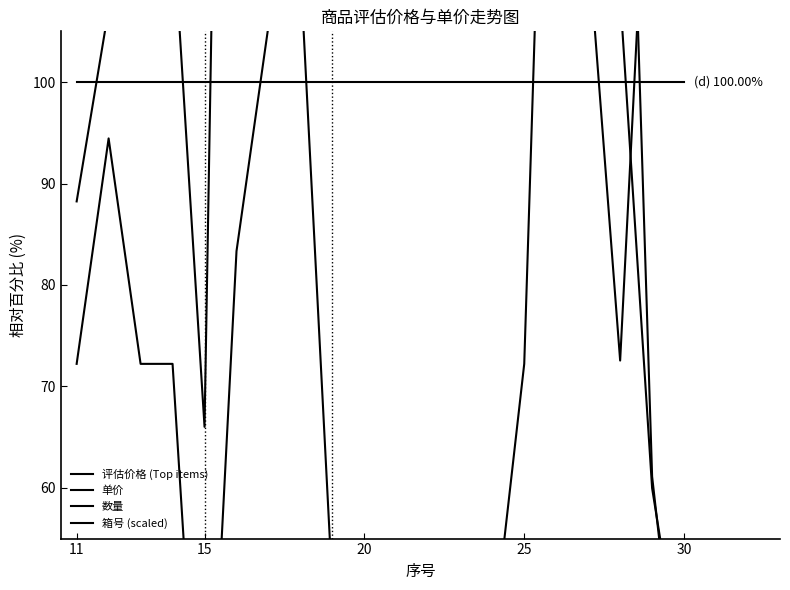

How many data points in 评估价格 (Top items) are less than 197?

10